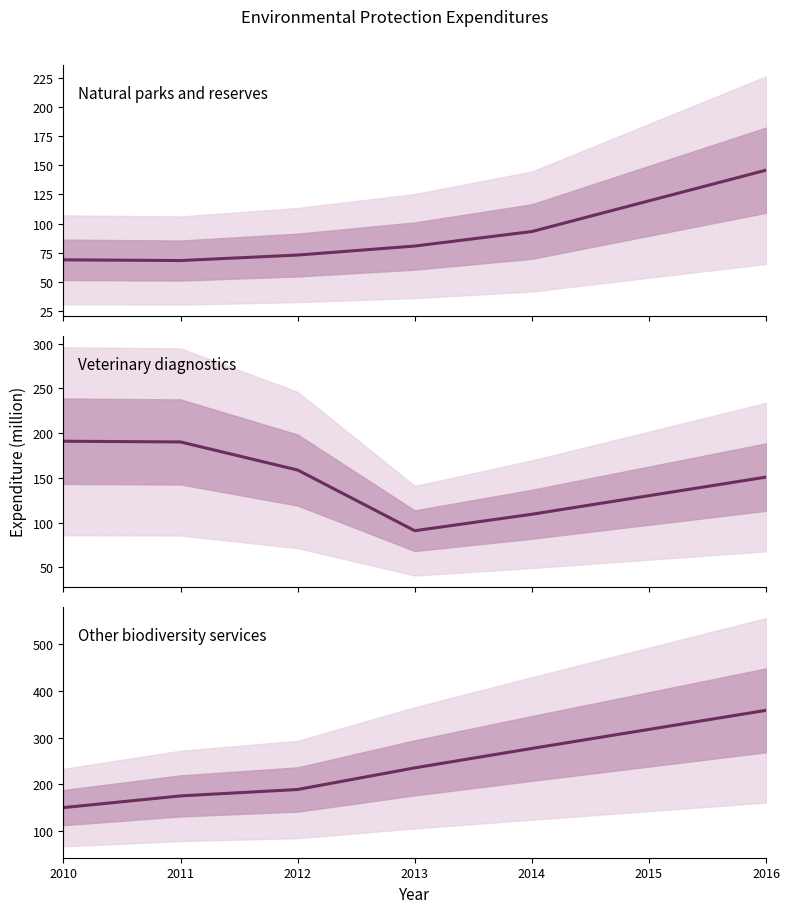

Reading right to left, what are all the values shown in this chart?

Natural parks and reserves: 145.8	93.3	80.9	73.2	68.5	69.1
Veterinary diagnostics: 150.8	109.3	90.9	158.7	190.1	190.9
Other biodiversity services: 358.6	277.1	235.6	189.3	175.6	150.6